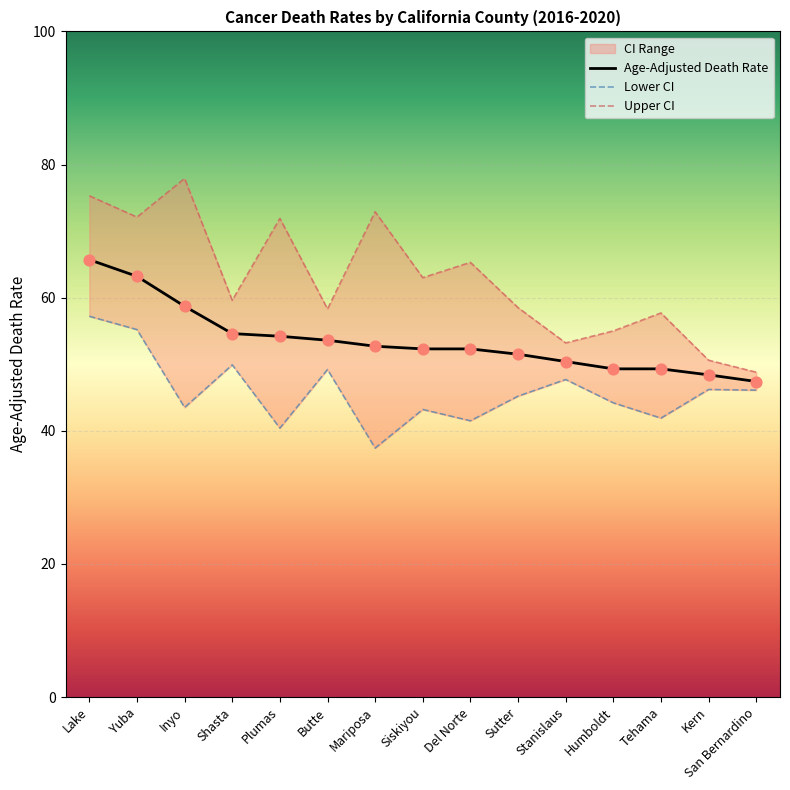

At how many categories does at least one series exceed 51?

13